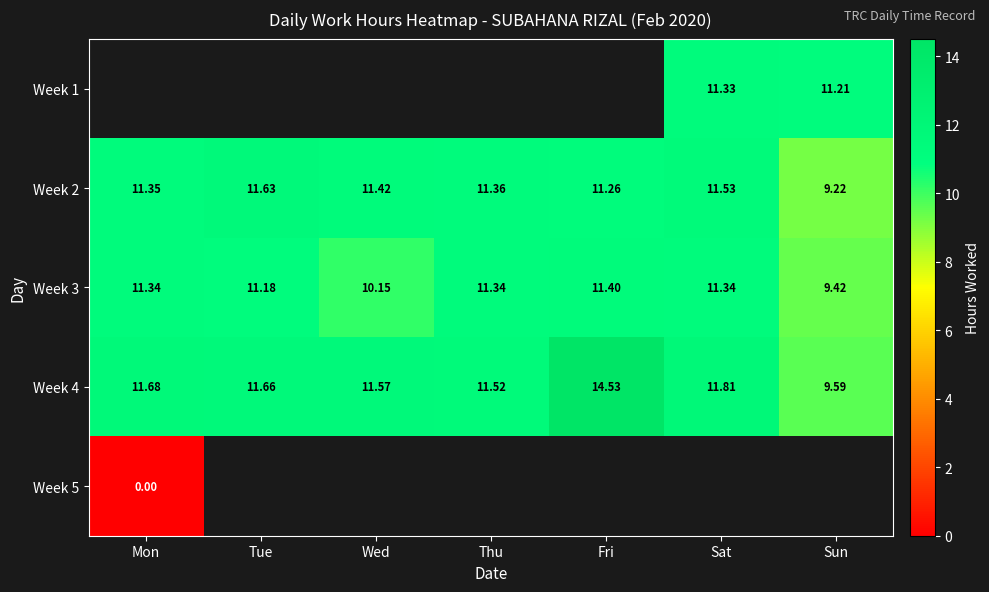

Is the value of Week 4 at Sun greater than the value of Week 2 at Wed?

No